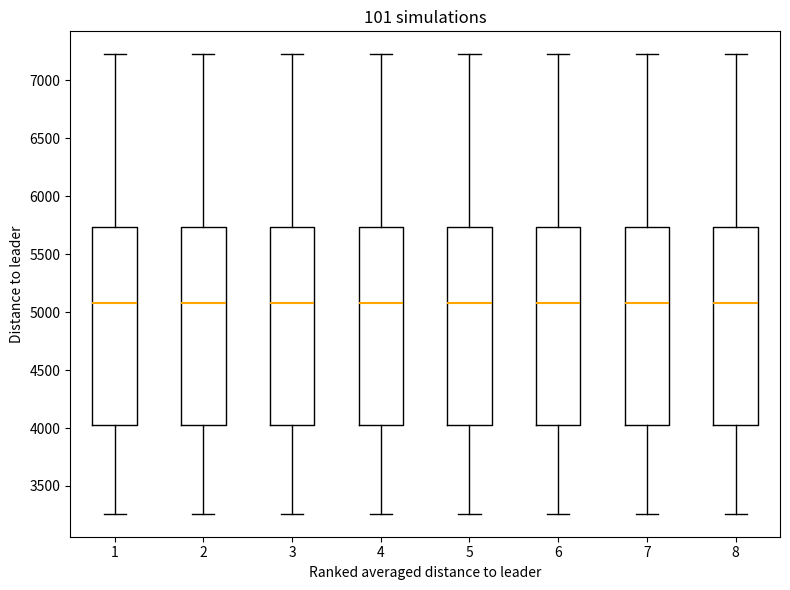

Reading left to right, read every box against the y-axis: the position of its median line, the range the box covers, and the ends of its whiskers. The values are not printed on the chart, so give them approximately, as read against the axis.

1: median 5100, box 4000 to 5750, whiskers 3250 to 7250
2: median 5100, box 4000 to 5750, whiskers 3250 to 7250
3: median 5100, box 4000 to 5750, whiskers 3250 to 7250
4: median 5100, box 4000 to 5750, whiskers 3250 to 7250
5: median 5100, box 4000 to 5750, whiskers 3250 to 7250
6: median 5100, box 4000 to 5750, whiskers 3250 to 7250
7: median 5100, box 4000 to 5750, whiskers 3250 to 7250
8: median 5100, box 4000 to 5750, whiskers 3250 to 7250